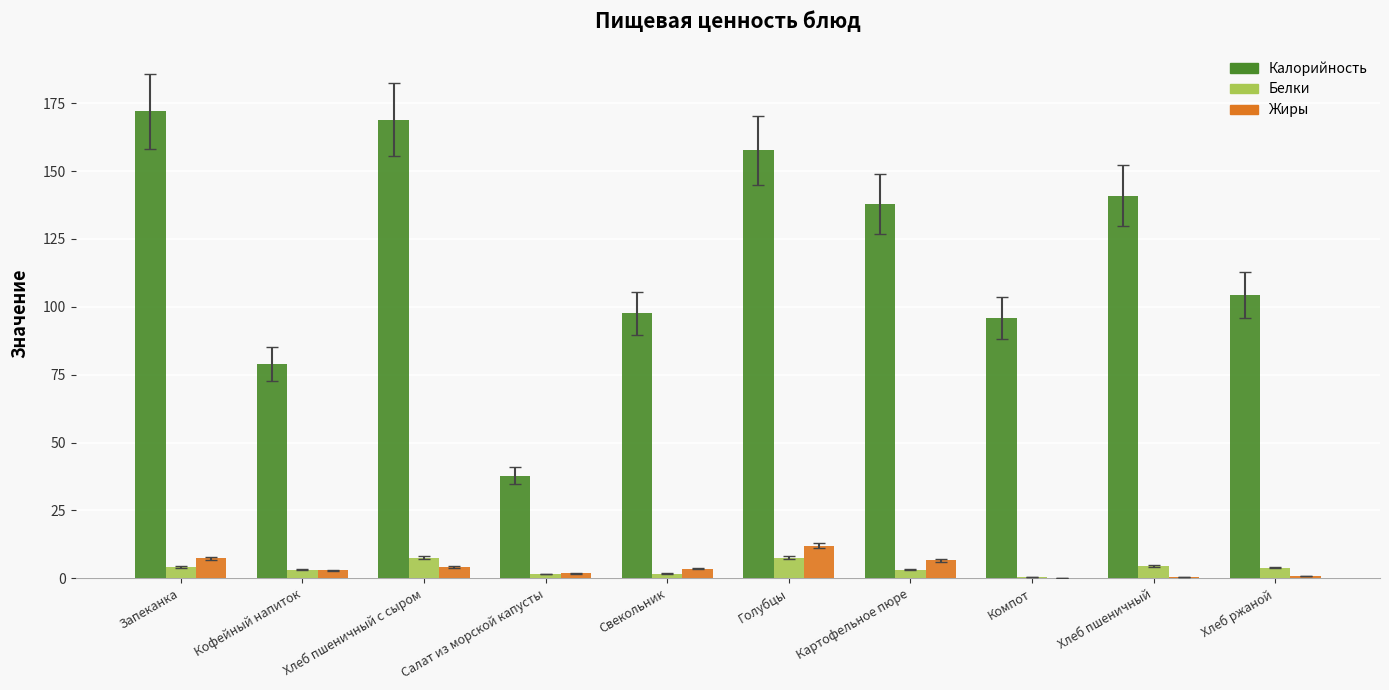

Which series changed the most between Кофейный напиток and Голубцы?

Калорийность